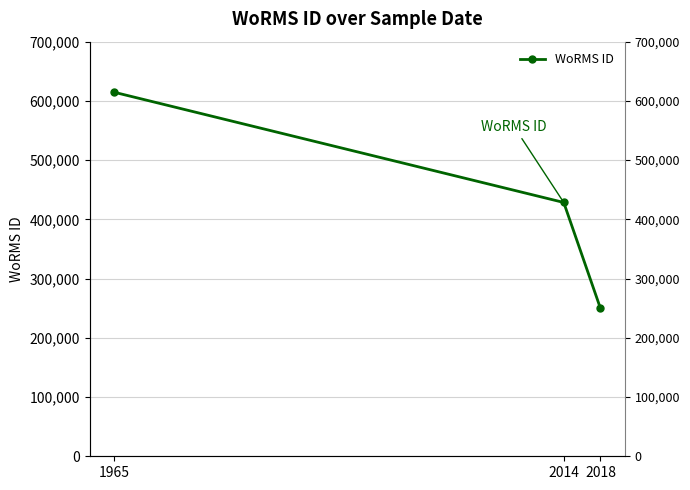

What is the value of the 2nd point from the left?

428524